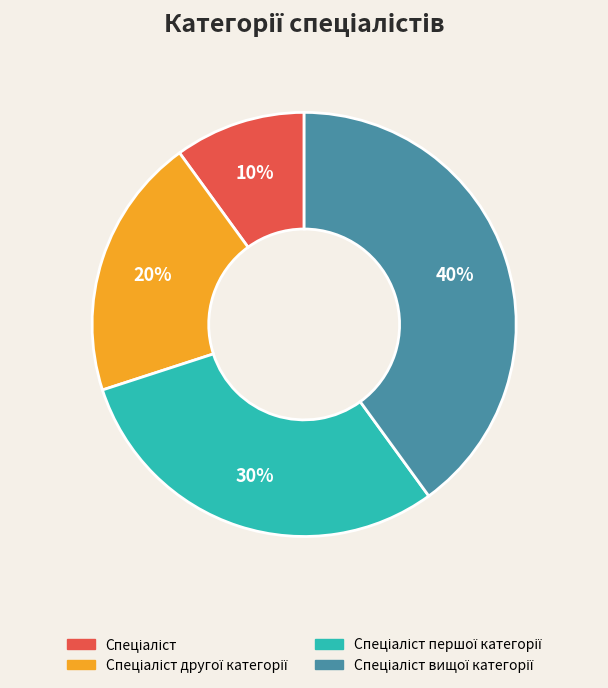

Count the number of slices in the pie.

4